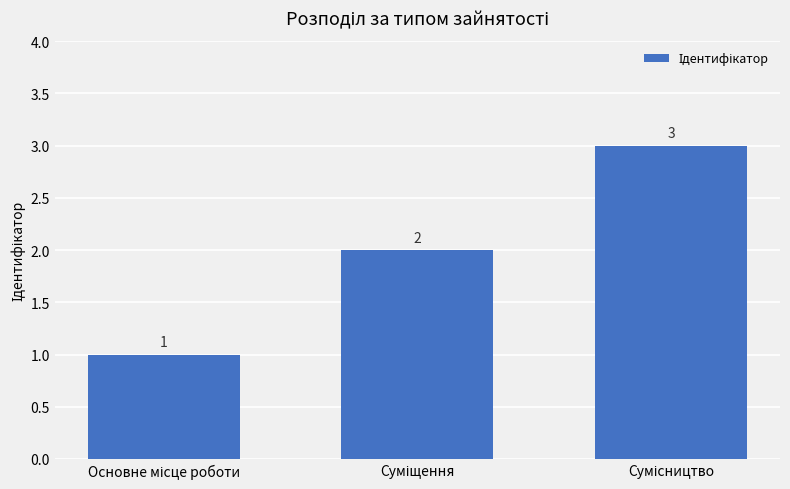

What is the greatest value displayed?

3